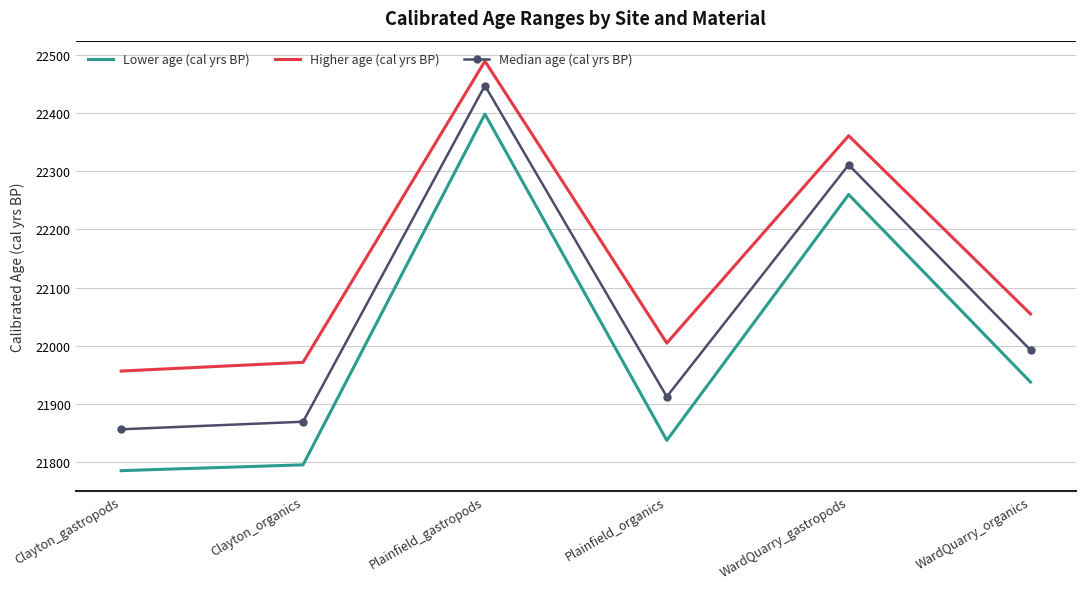

What value does the Median age (cal yrs BP) series have at WardQuarry_organics?

21993